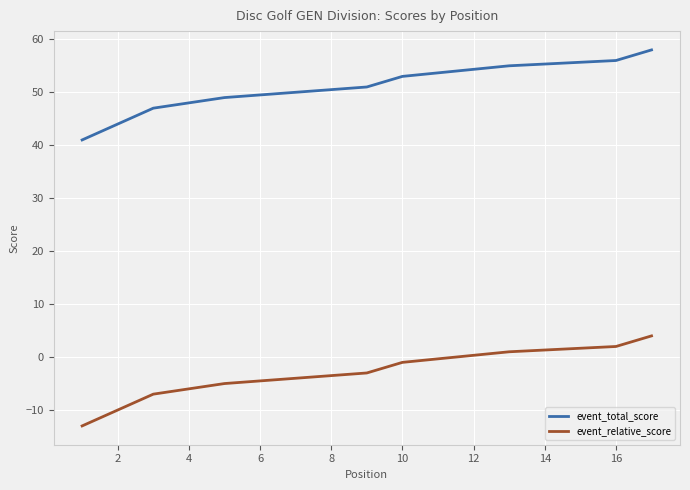

True or false: event_relative_score has more than 1 points higher than both neighbors.

False